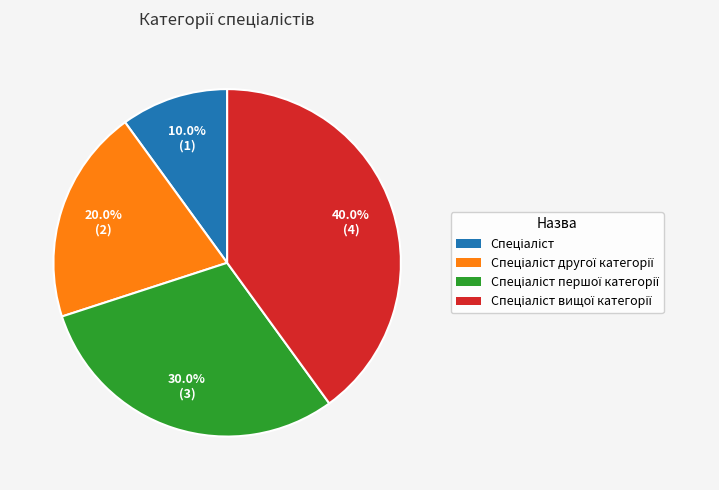

Is there any slice that represents more than half of the pie?

No